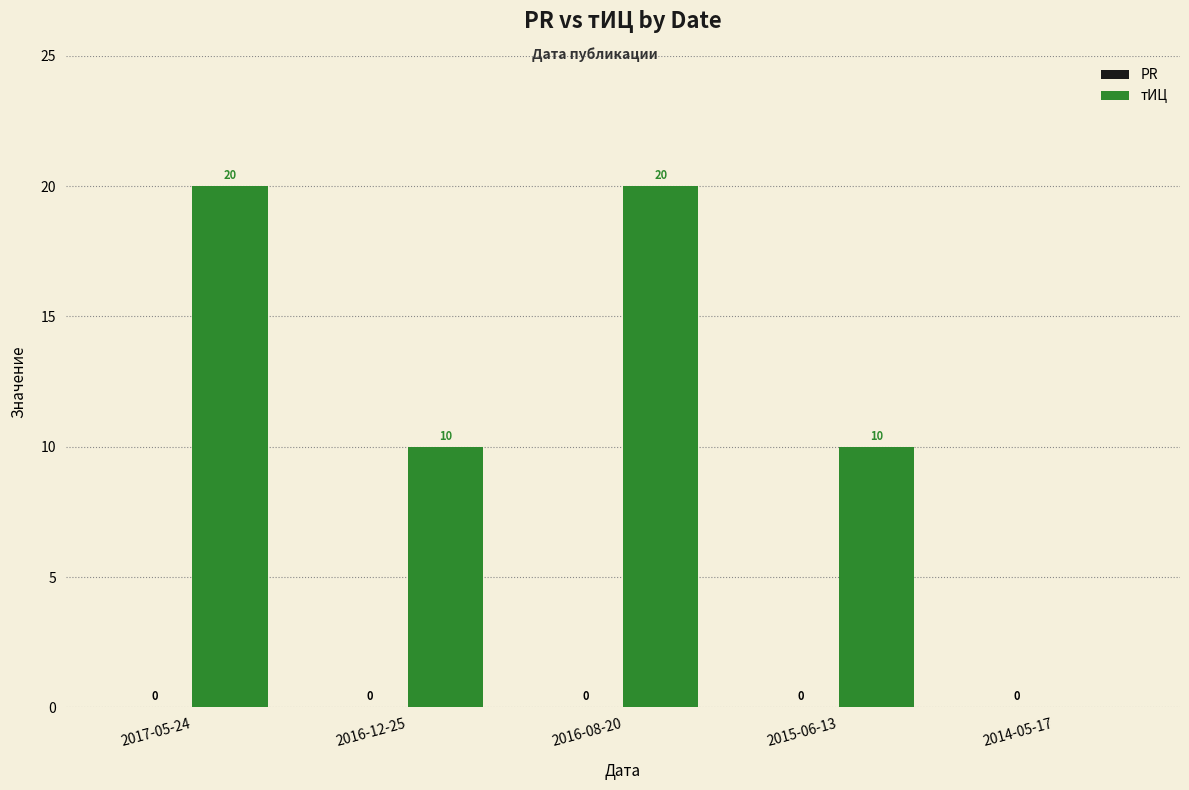

What is the change in value from 2017-05-24 to 2014-05-17?

-20